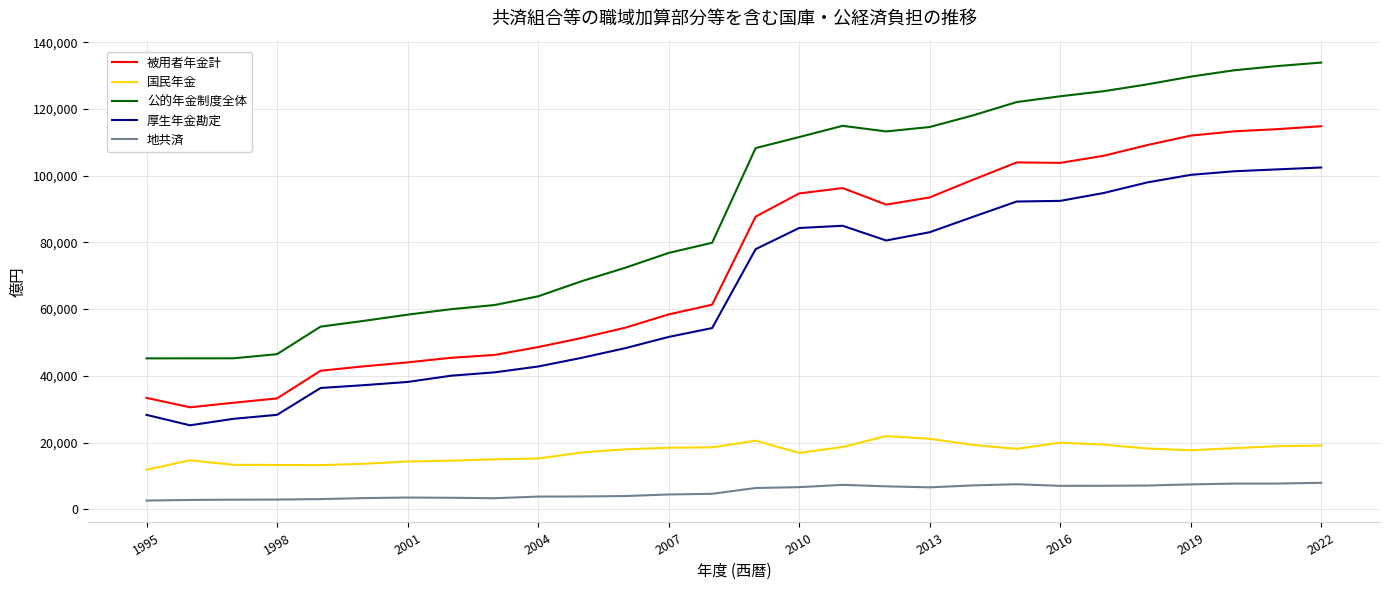

Which series has the widest spread of values?

公的年金制度全体